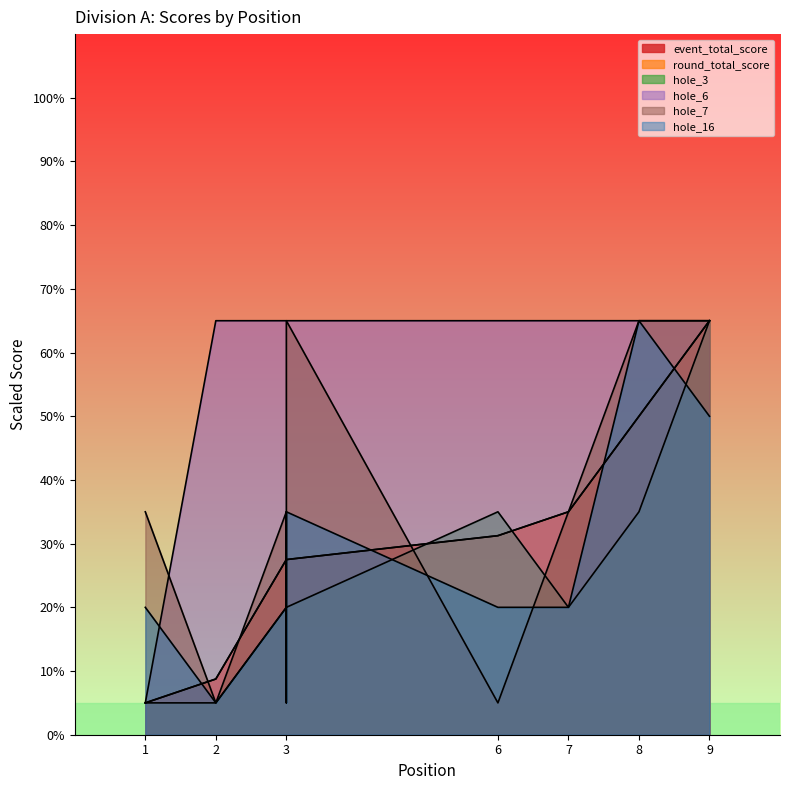

Which has a higher value, 3 or 8?

8